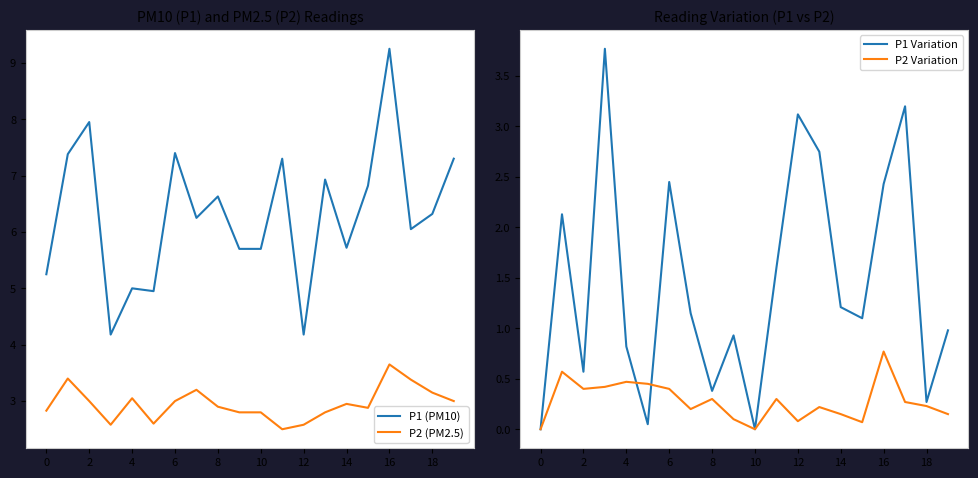

The P1 (PM10) series shows 2.3 at 14. True or false?

False